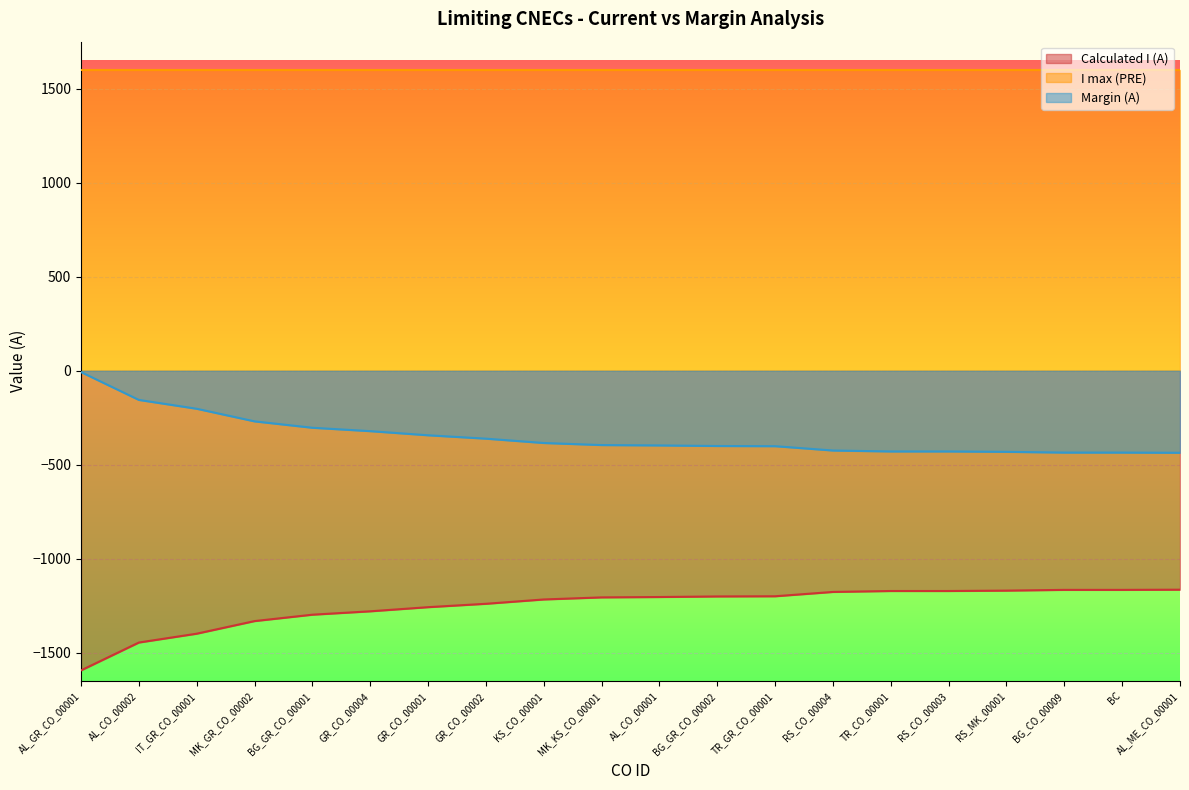

Is it true that Calculated I (A) equals -1921 at RS_CO_00004?

False